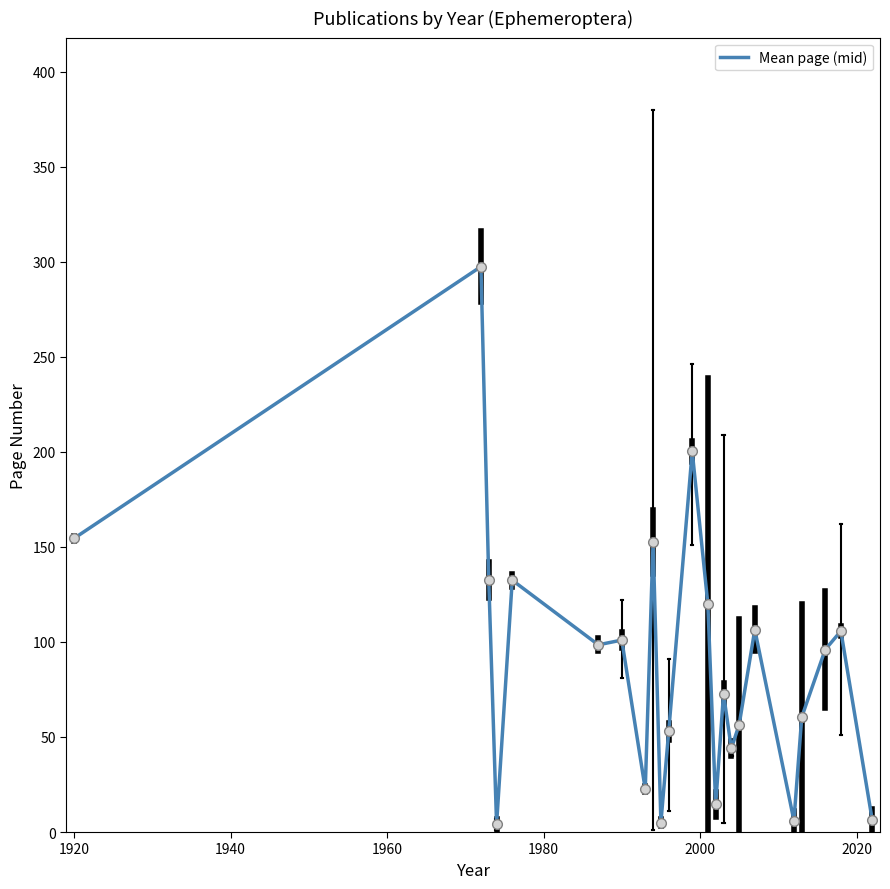

What is the difference between the maximum and minimum values?

293.5